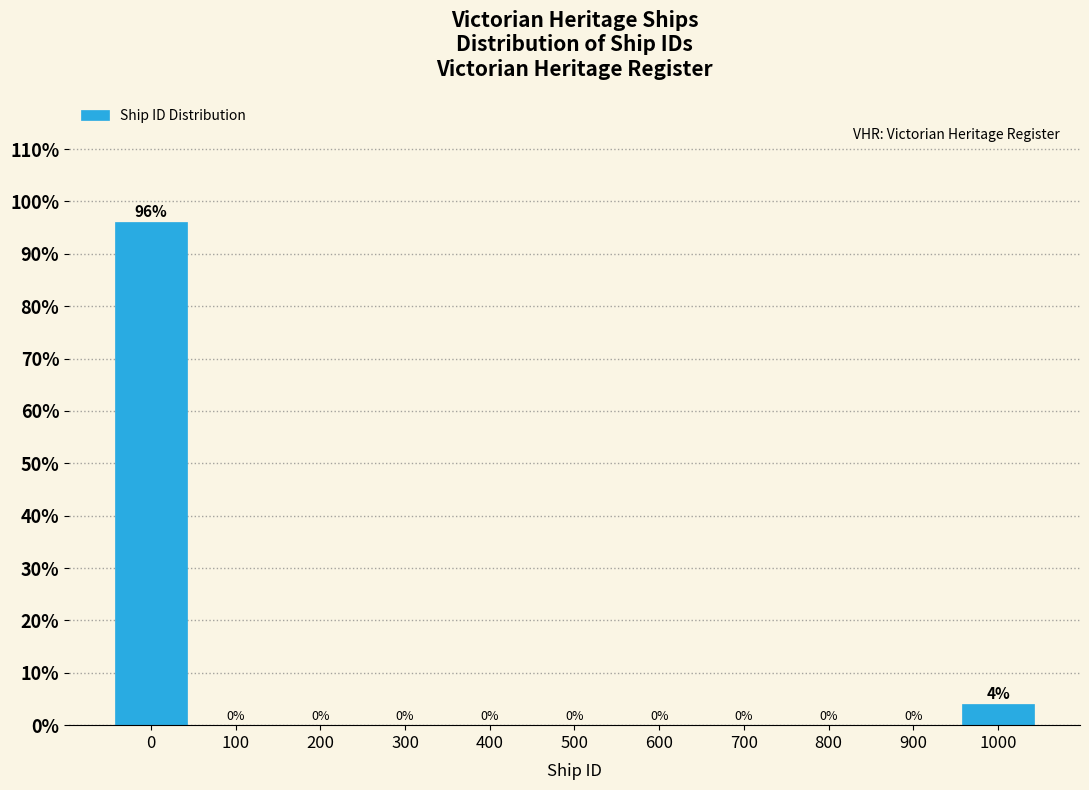

Reading right to left, transcribe all the data shown in this chart.

1000=4	900=0	800=0	700=0	600=0	500=0	400=0	300=0	200=0	100=0	0=96